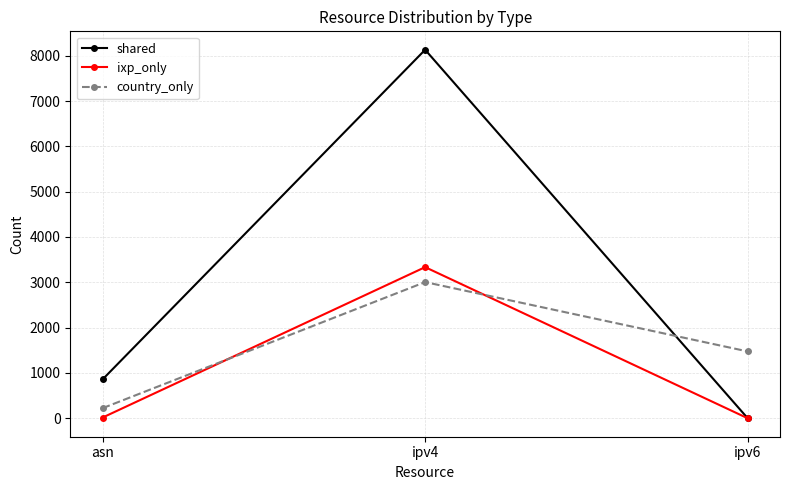

Does the chart display data point markers on the line(s)?

Yes